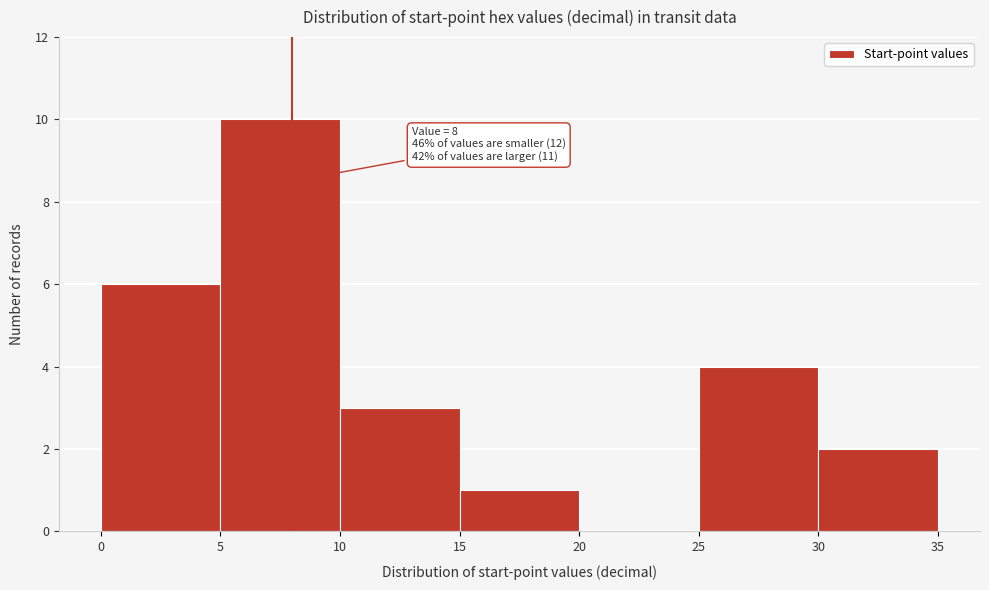

Which range on the x-axis has the tallest bar?

5 to 10